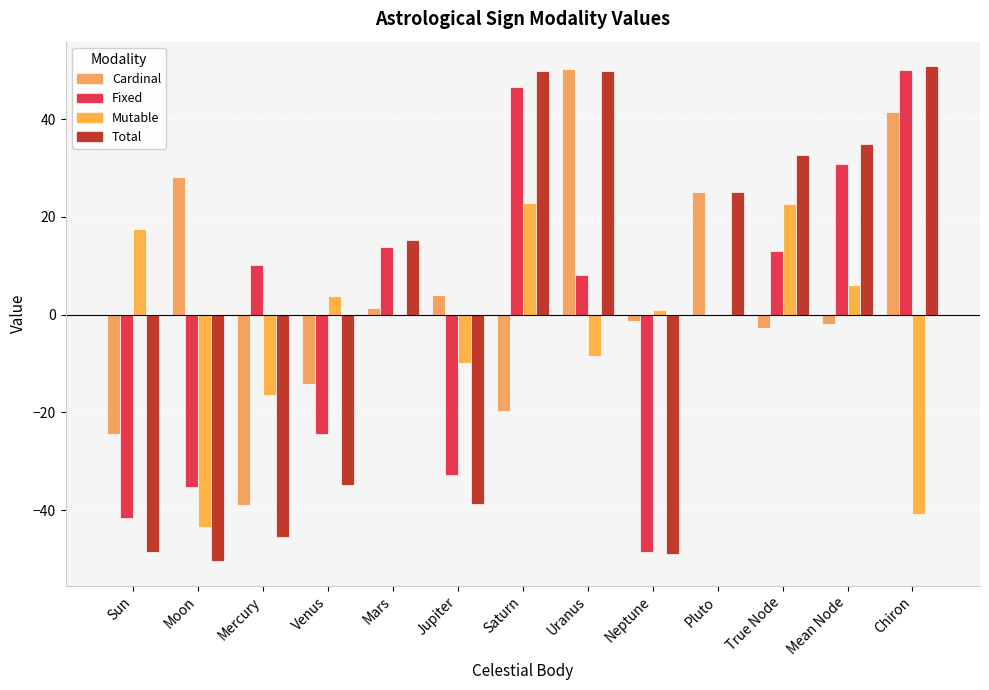

How many groups of bars are there?

13